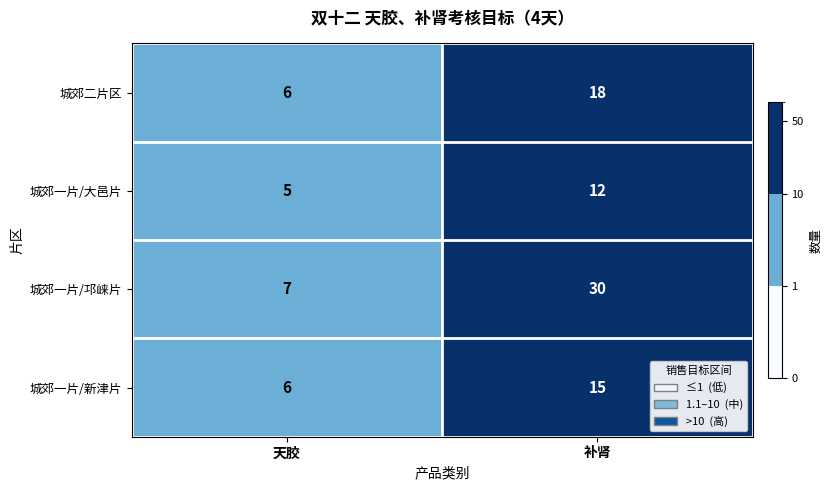

What is the approximate value of 城郊一片/新津片 at 天胶?

6